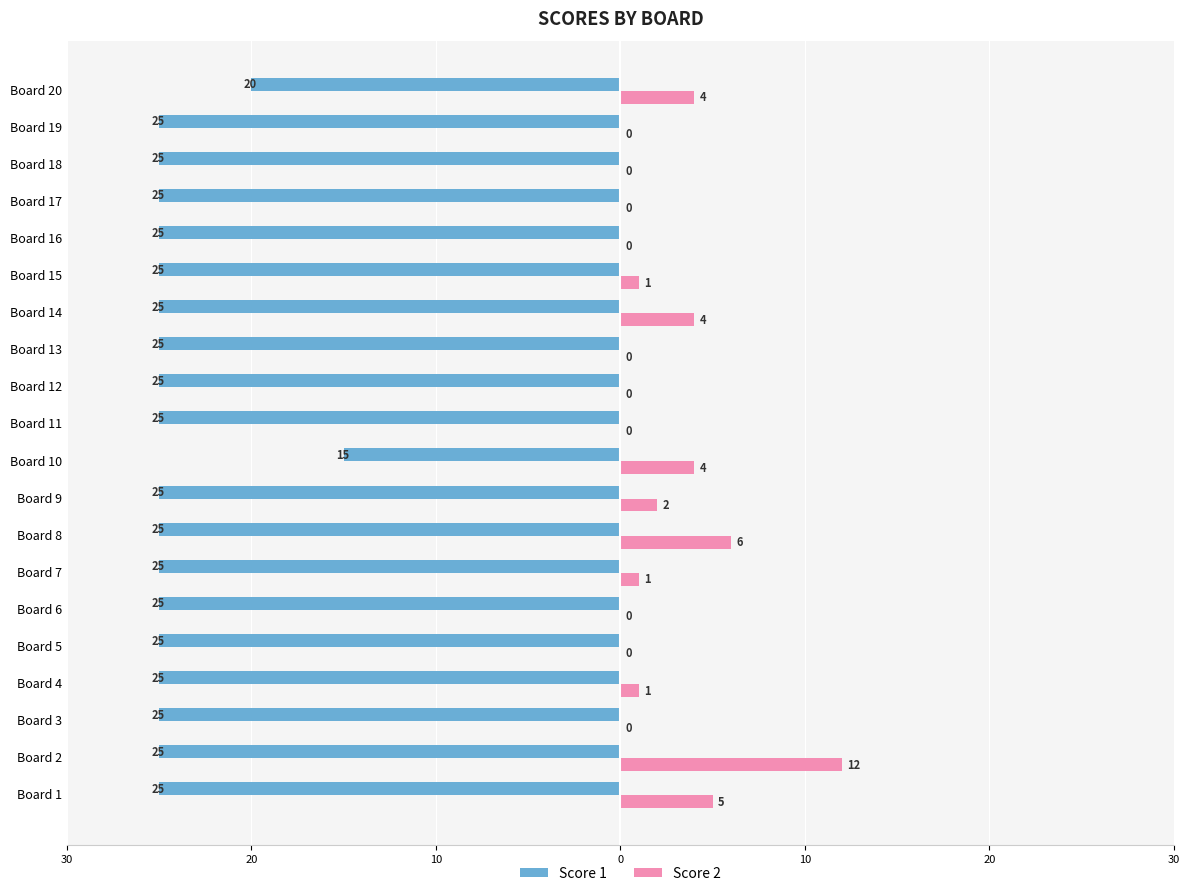

What are all the series names shown in the legend?

Score 1, Score 2